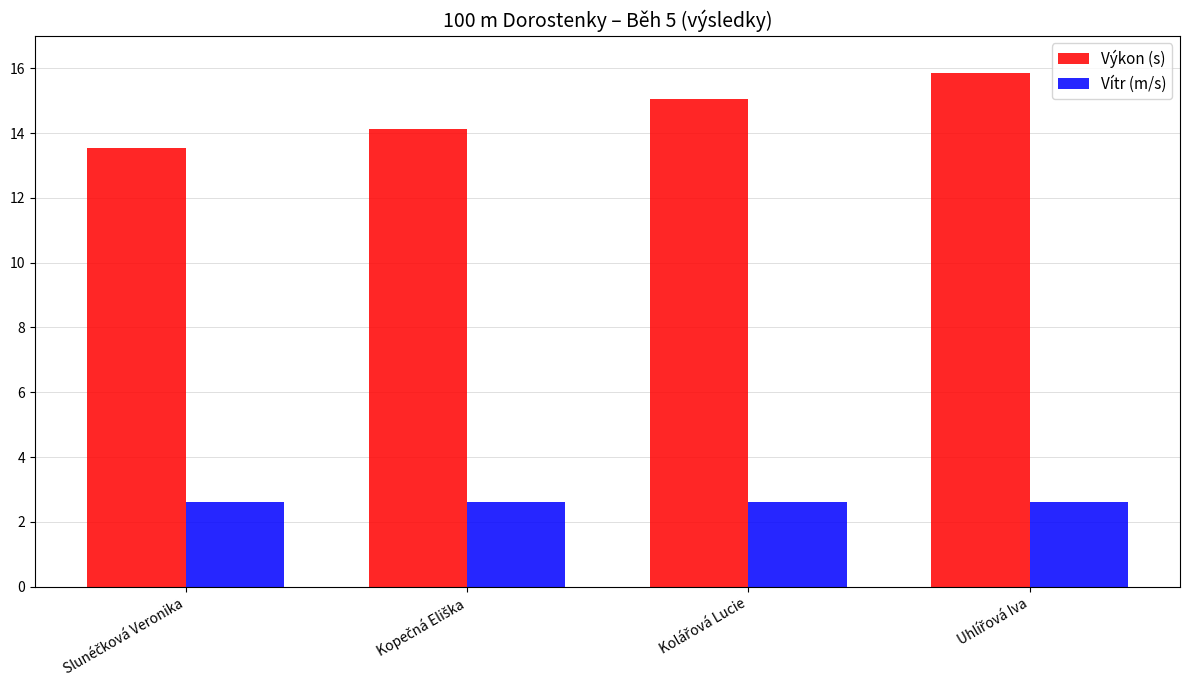

Reading left to right, transcribe all the data shown in this chart.

Výkon (s): 13.5	14.1	15.0	15.9
Vítr (m/s): 2.6	2.6	2.6	2.6